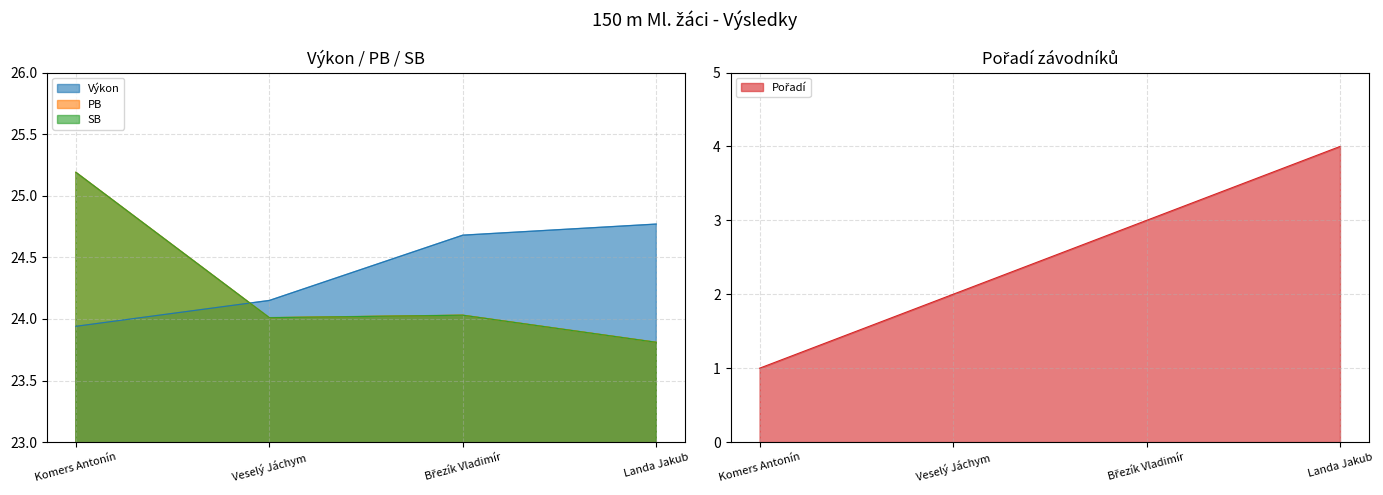

Reading left to right, transcribe all the data shown in this chart.

Pořadí: 1.0	2.0	3.0	4.0
Výkon: 23.9	24.1	24.7	24.8
PB: 25.2	24.0	24.0	23.8
SB: 25.2	24.0	24.0	23.8